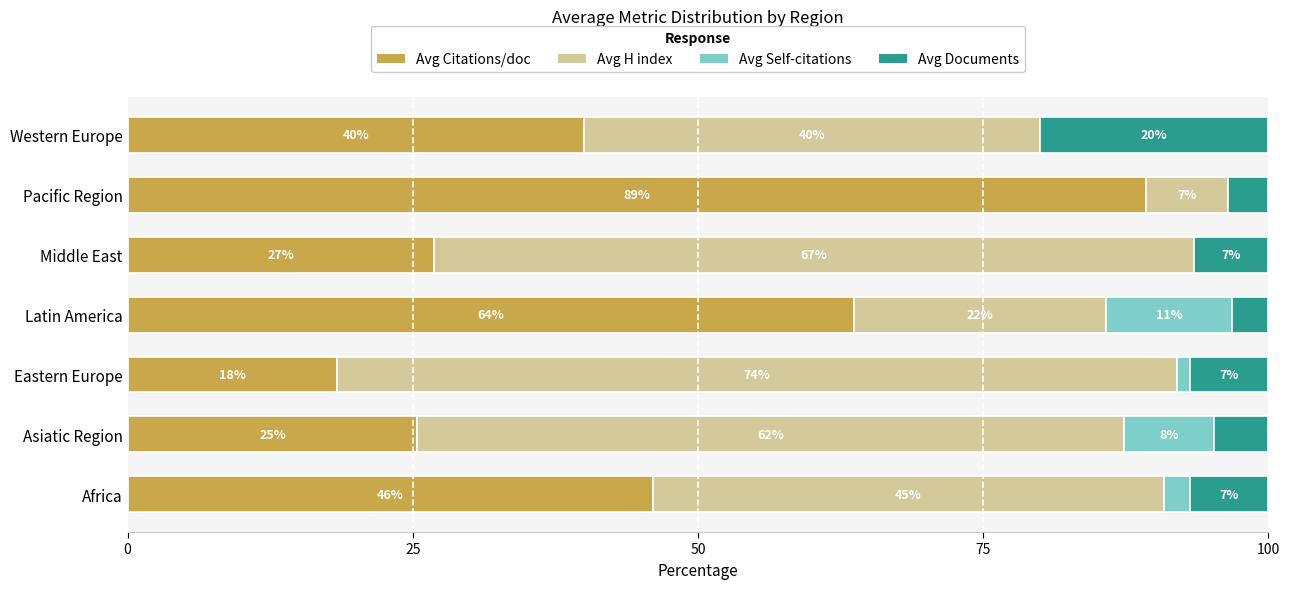

Which category has the highest value in the Avg Citations/doc series?

Pacific Region